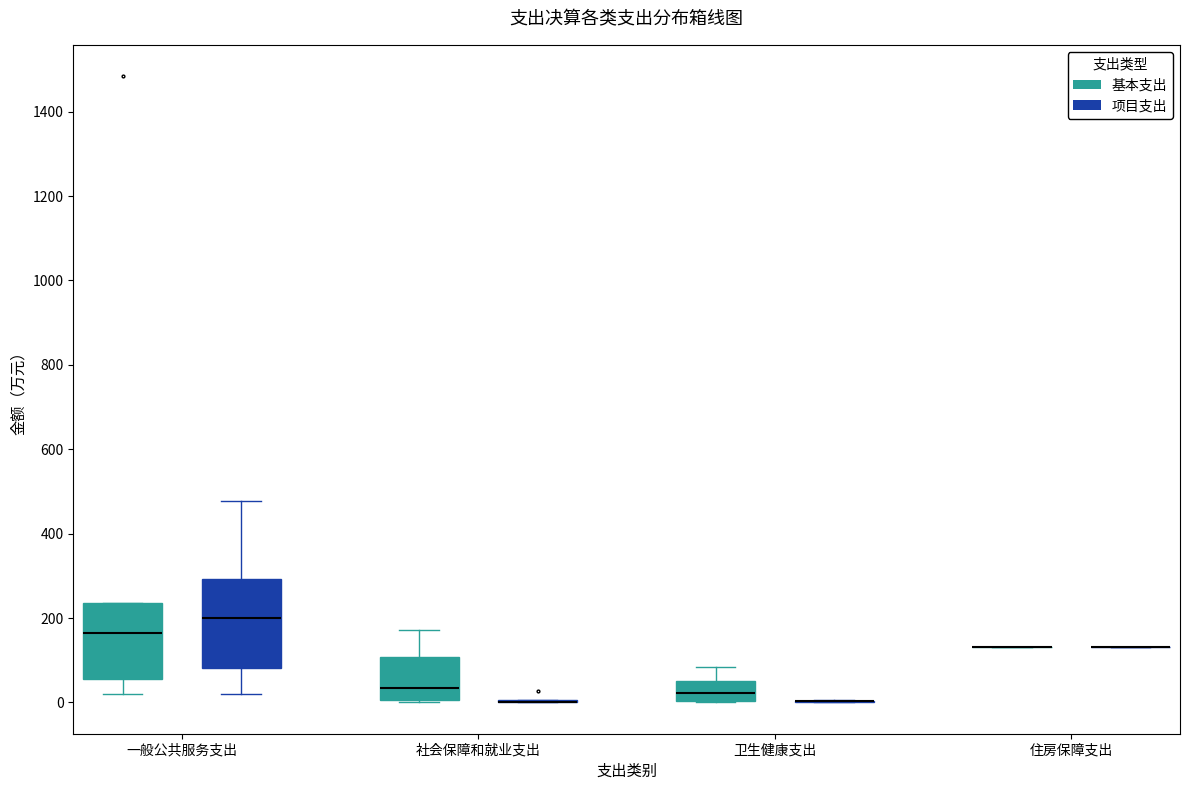

Comparing the boxes themselves (not the whiskers), which one is the tallest?

一般公共服务支出 (项目支出)